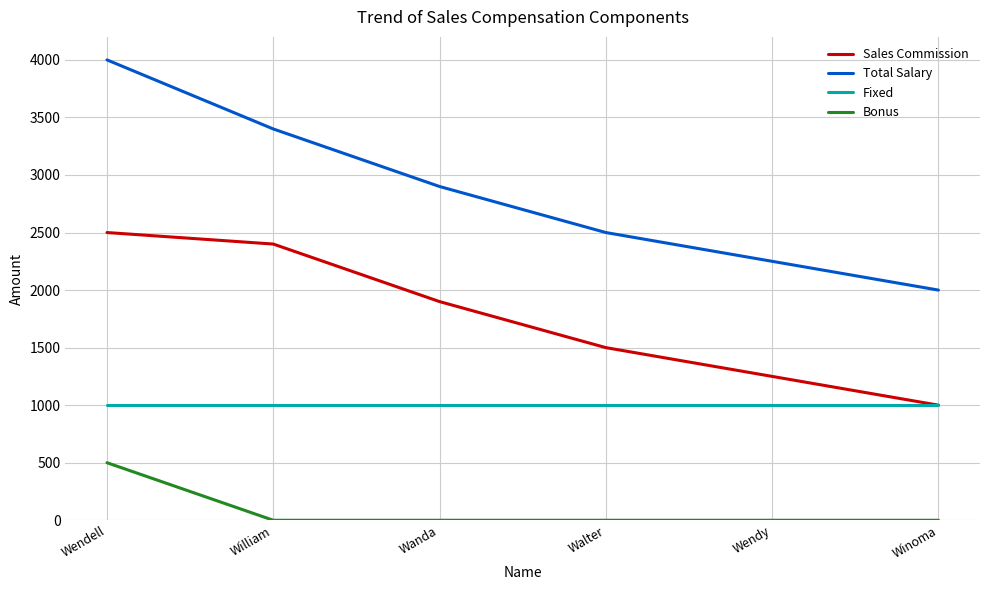

What value does the Fixed series have at Wendell?

1000